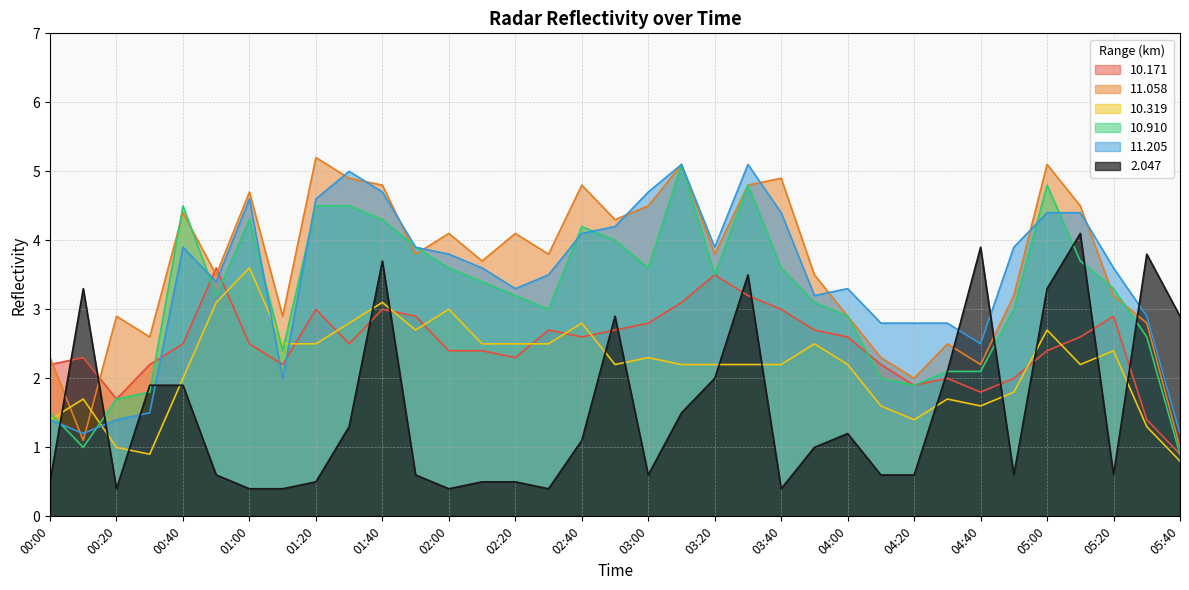

What is the sum of all  11.058 values?

126.2